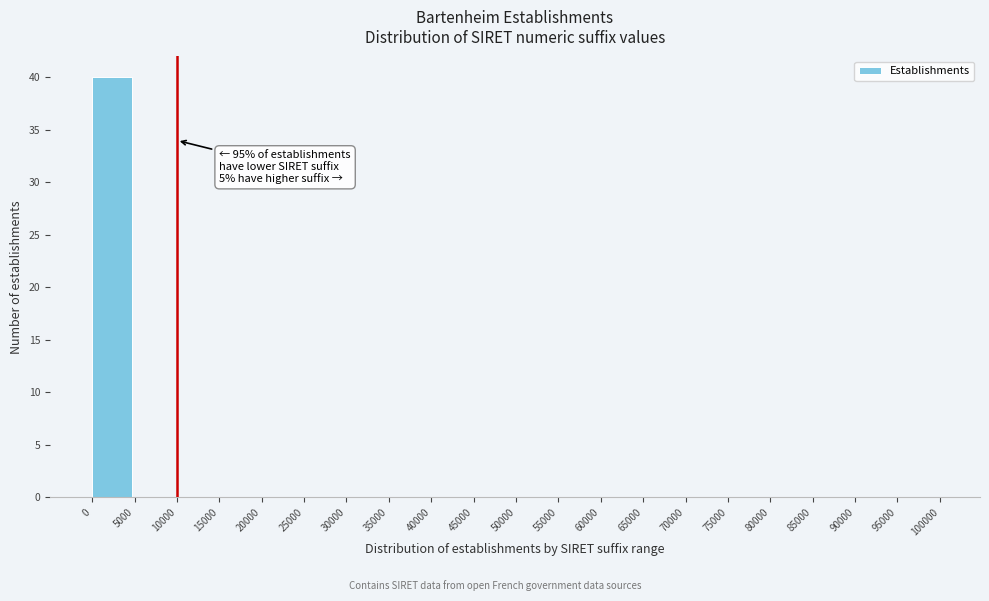

Over which range of the x-axis is the bar tallest?

0 to 5000